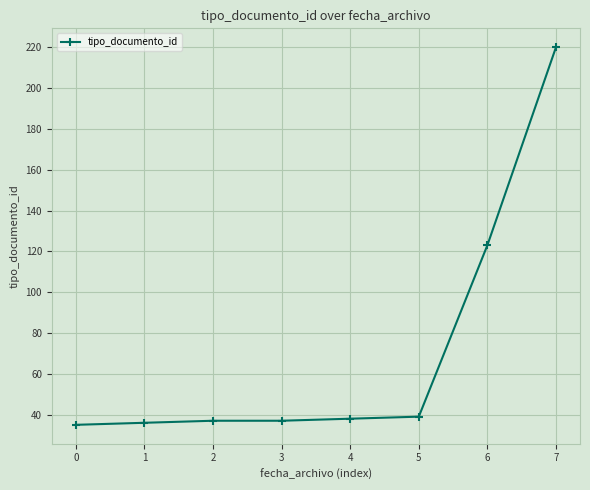

At which category does the chart reach its peak across all series?

7